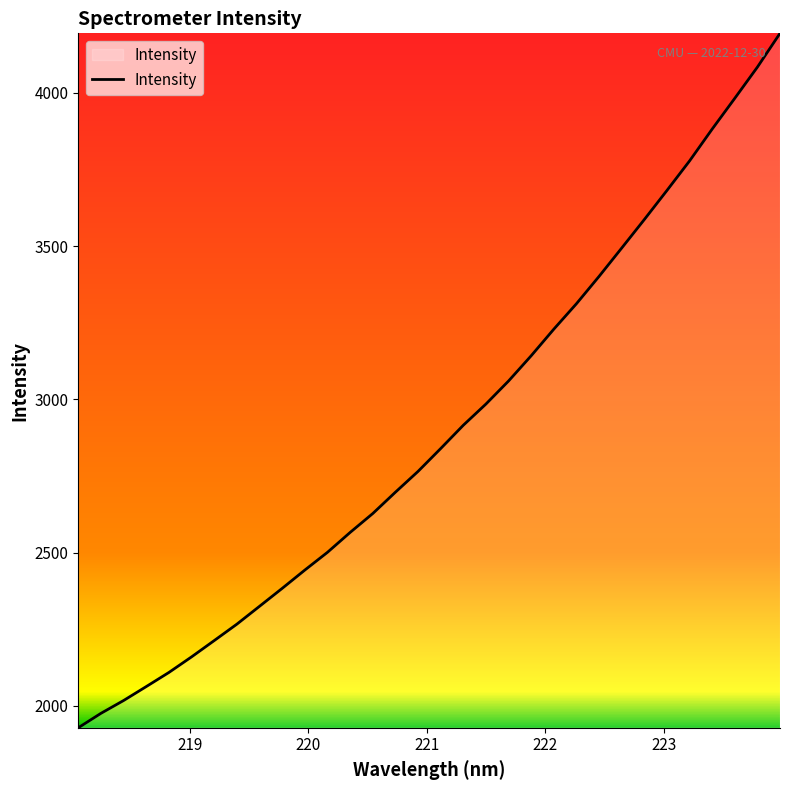

What is the smallest value displayed?

1928.7